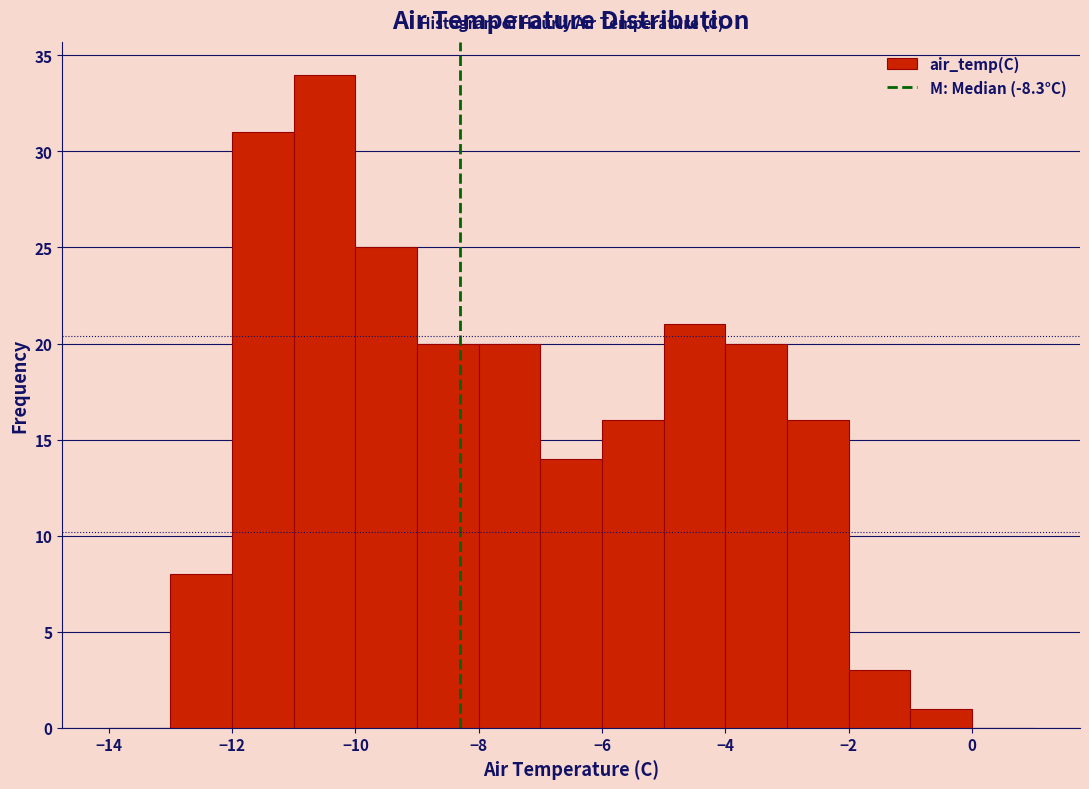

Reading left to right, transcribe this chart: for each bar, give the range it covers on the x-axis and its height. The values are not printed on the chart, so give them approximately, as read against the axis.

-14 to -13: 0
-13 to -12: 8
-12 to -11: 31
-11 to -10: 34
-10 to -9: 25
-9 to -8: 20
-8 to -7: 20
-7 to -6: 14
-6 to -5: 16
-5 to -4: 21
-4 to -3: 20
-3 to -2: 16
-2 to -1: 3
-1 to 0: 1
0 to 1: 0